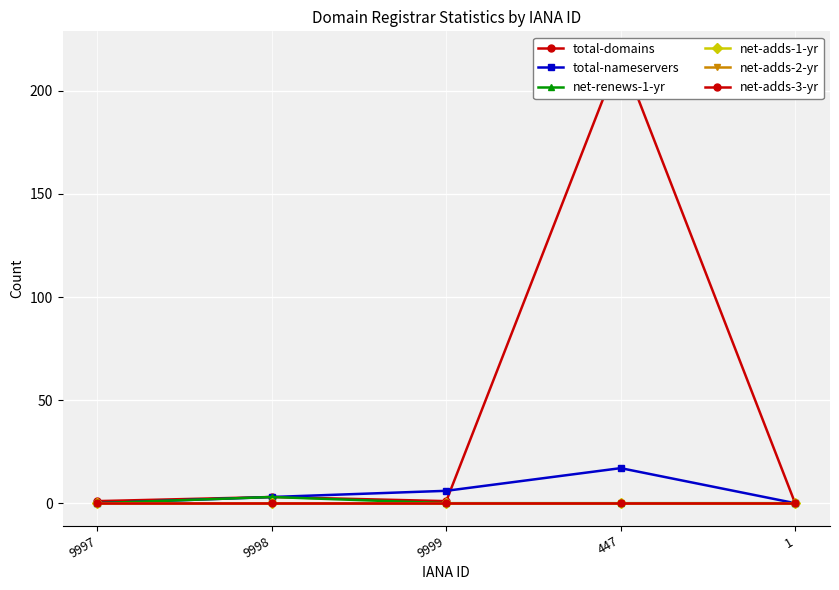

How many lines are shown in the chart?

6